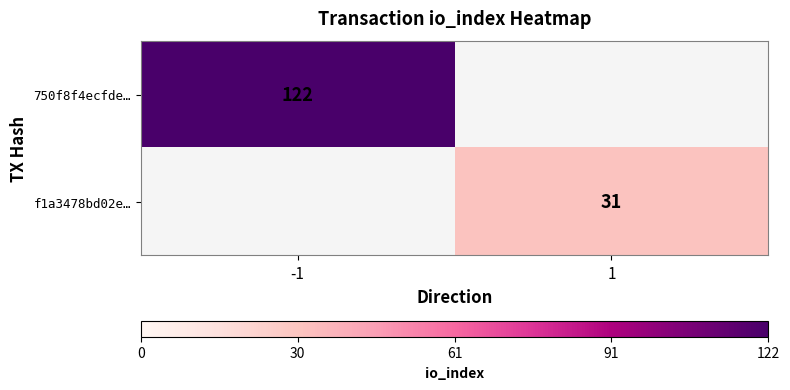

Which series has the widest spread of values?

750f8f4ecfde…